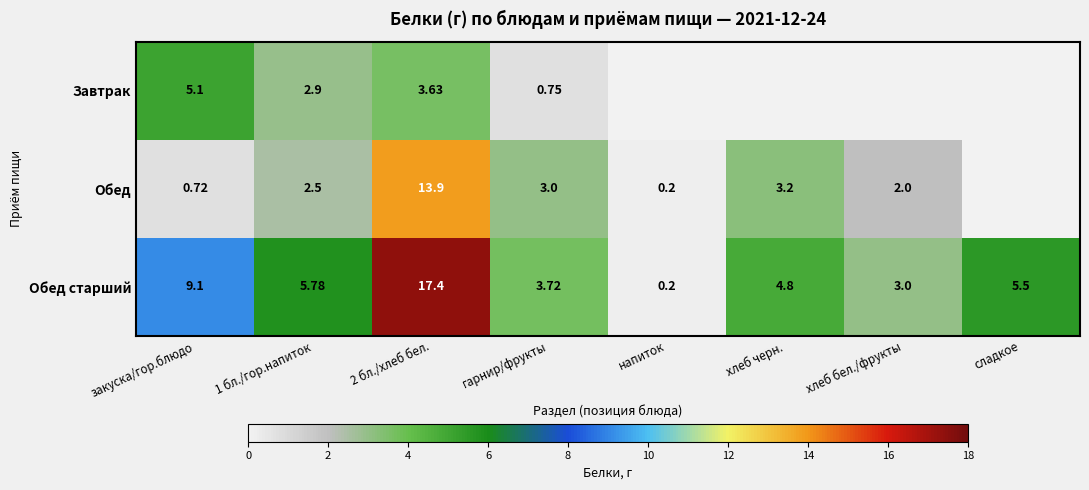

What is the total value across all series at хлеб черн.?

8.0